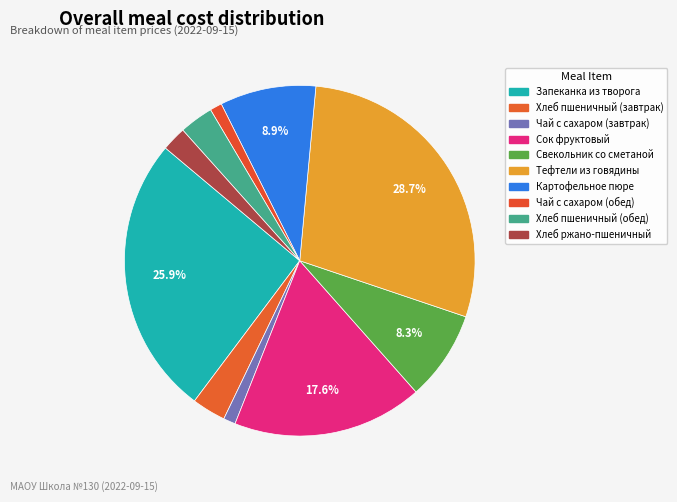

To the nearest percent, what percentage of the pie is Картофельное пюре?

9%